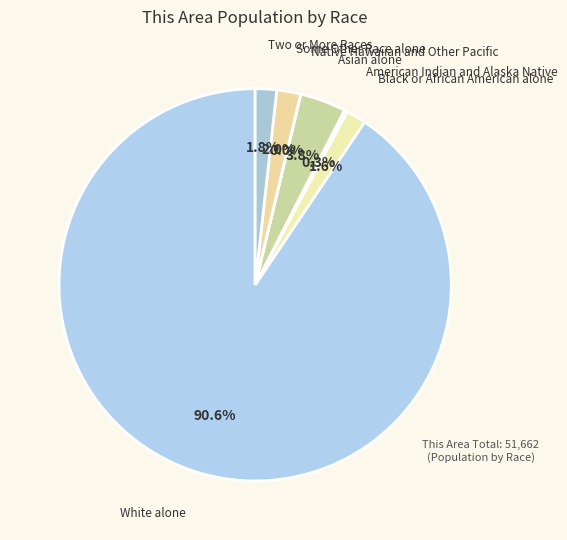

Which category accounts for the majority?

White alone